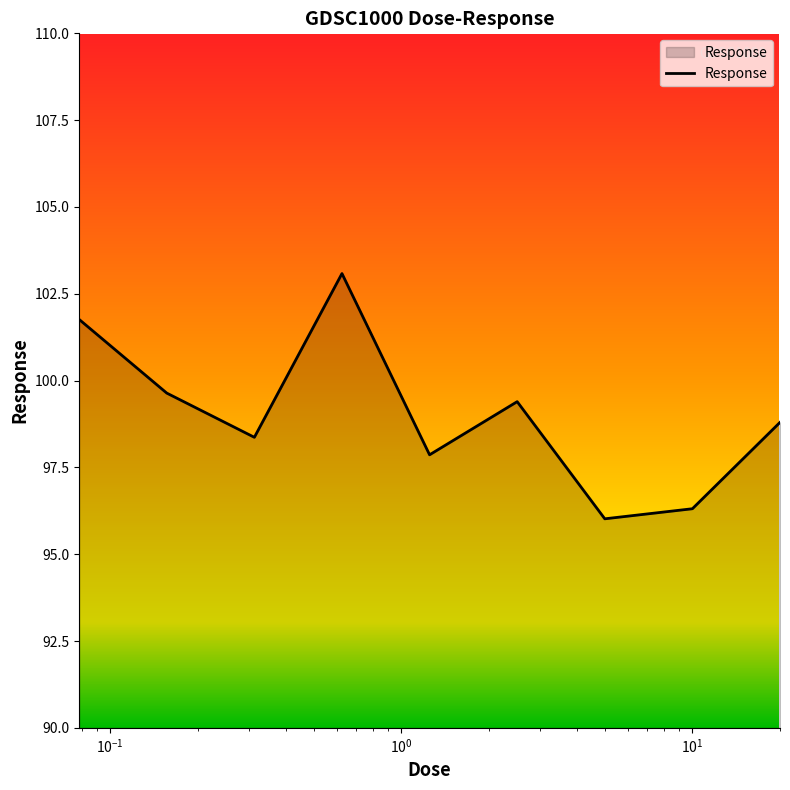

What is the smallest value displayed?

96.0